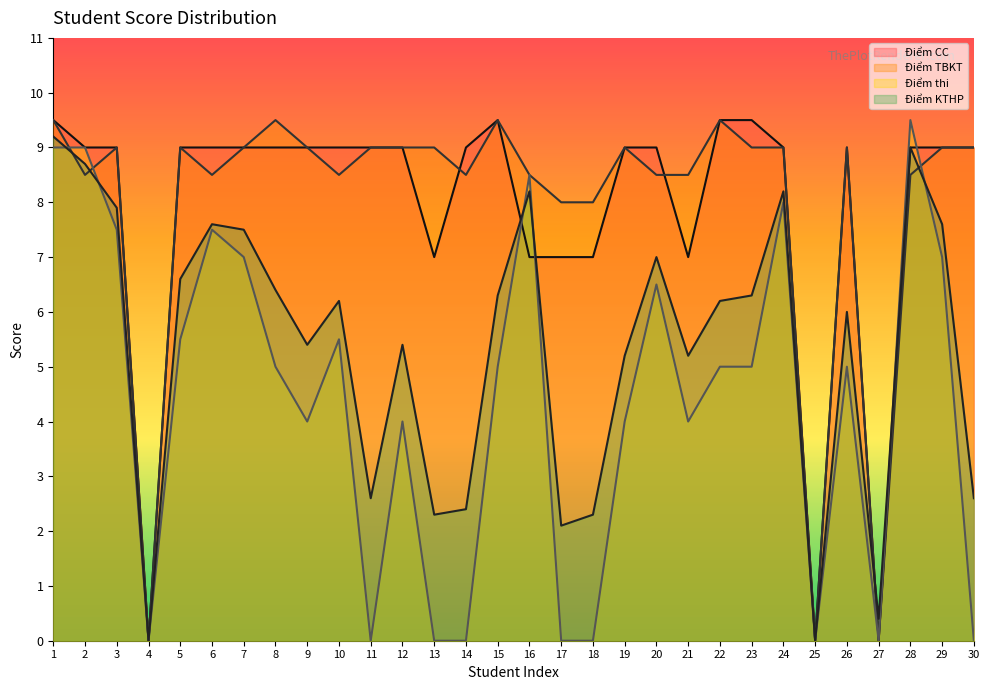

What are all the series names shown in the legend?

Điểm CC, Điểm TBKT, Điểm thi, Điểm KTHP